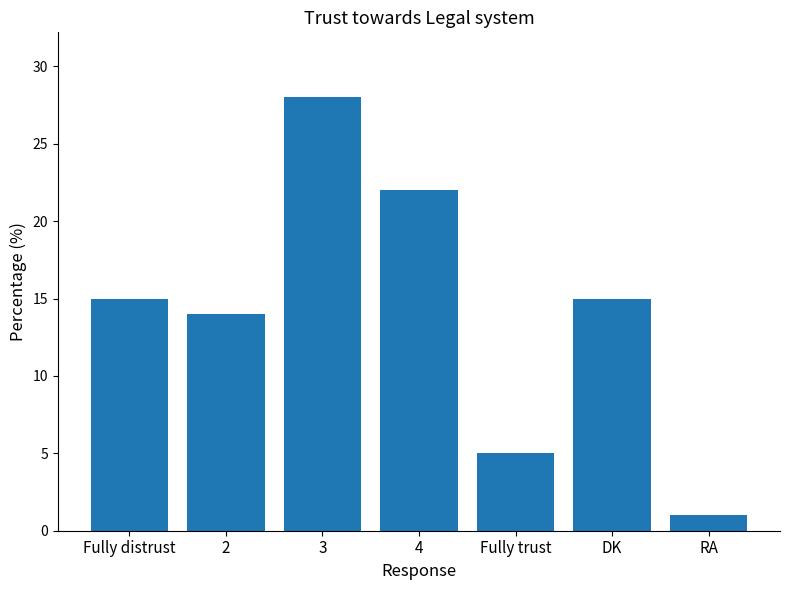

What is the sum of all values?

100